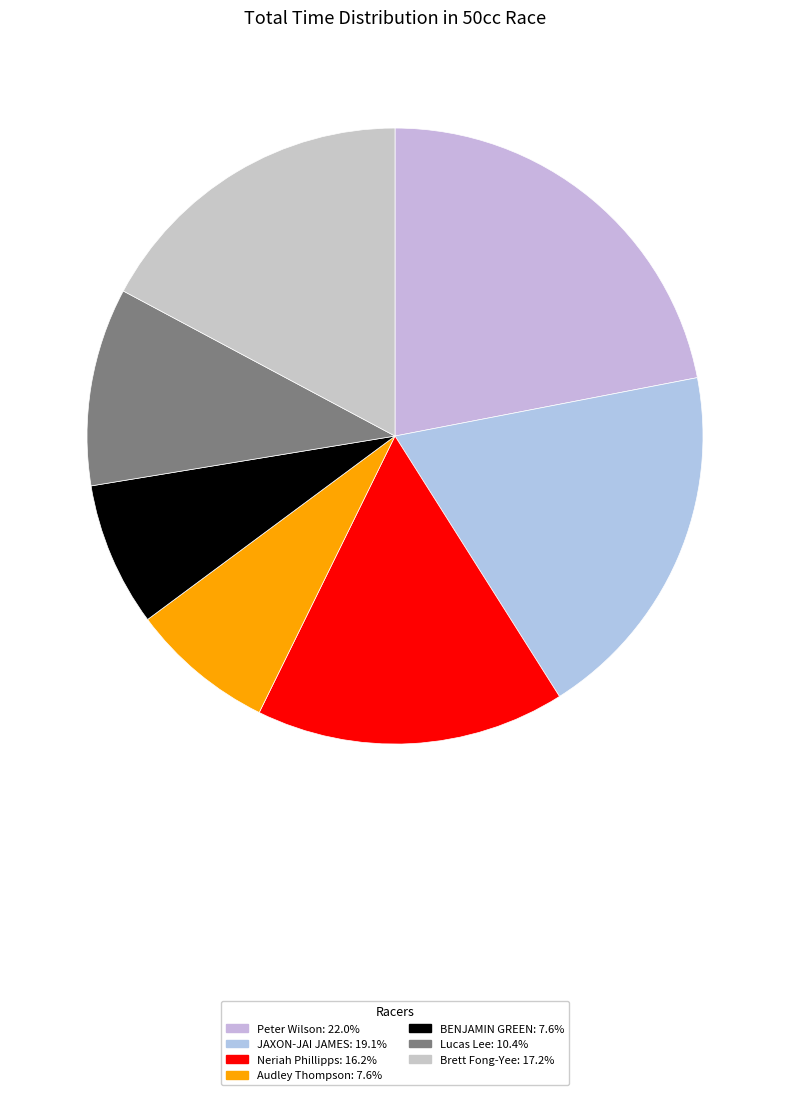

Count the number of slices in the pie.

7